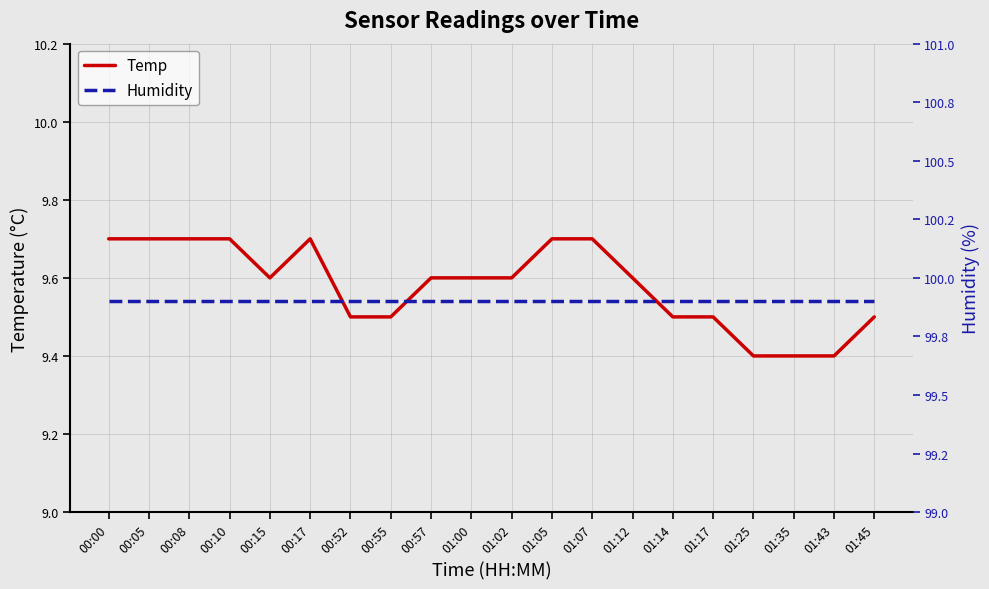

Which series has the largest total across all categories?

Humidity